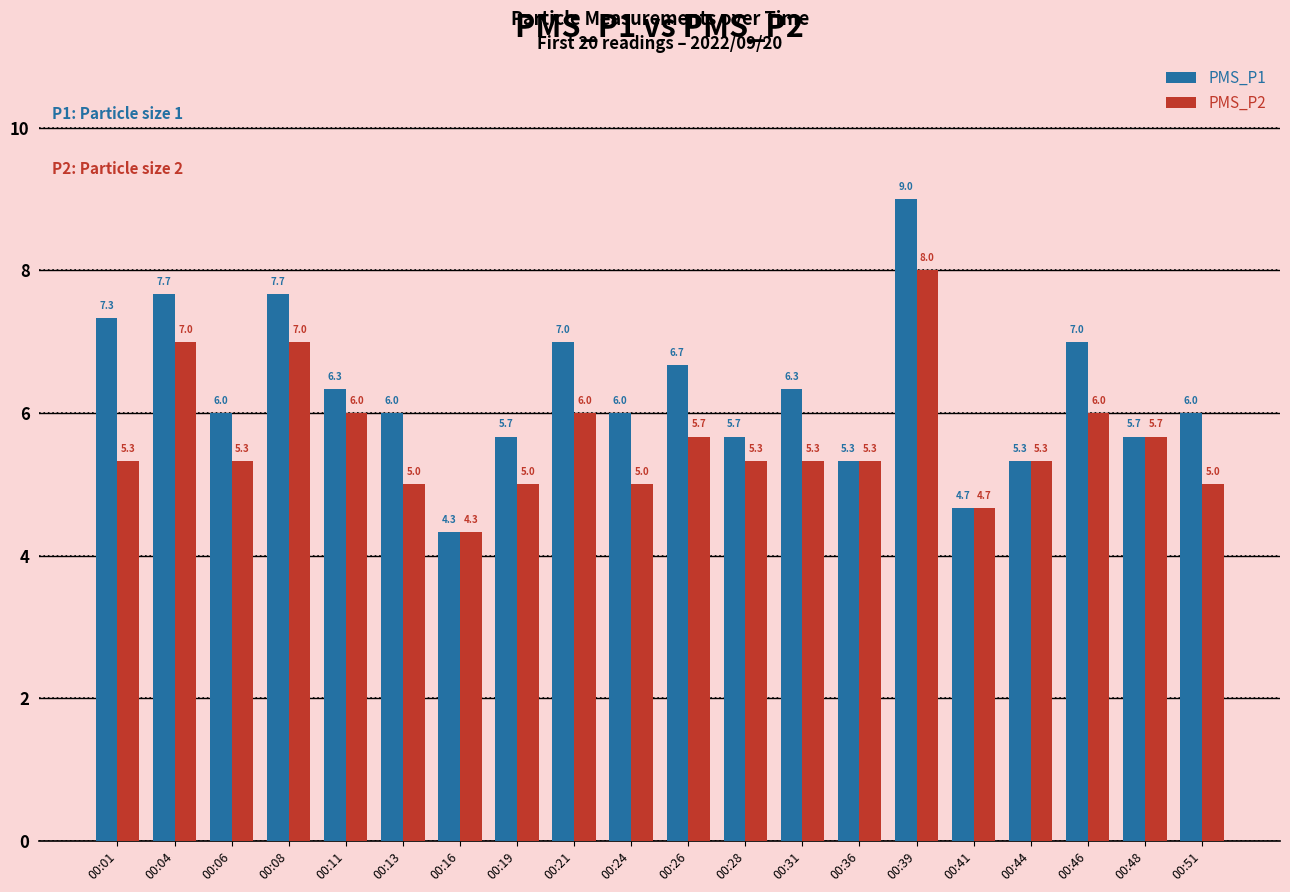

What is the value of the PMS_P1 bar at the 2nd from the left?

7.7